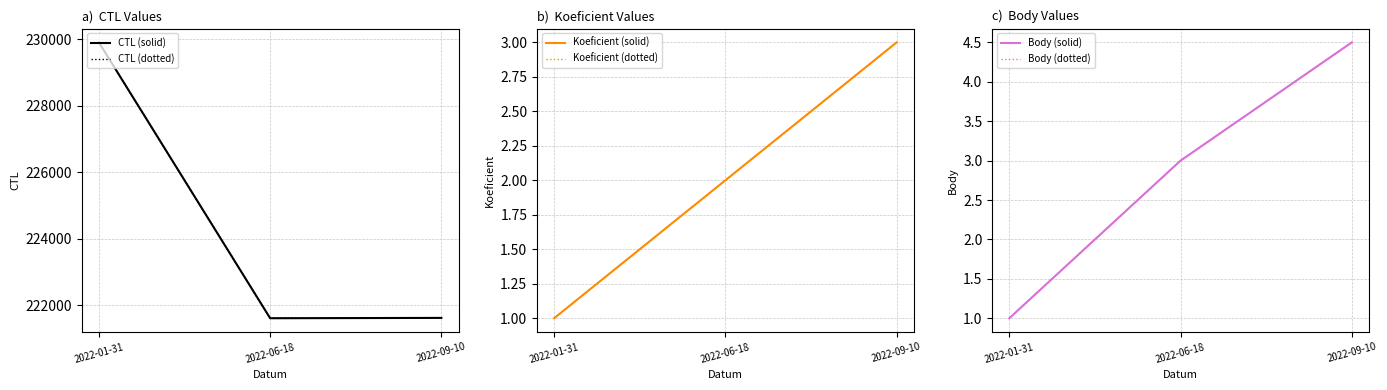

What is the average value of the Koeficient (solid) series?

2.0